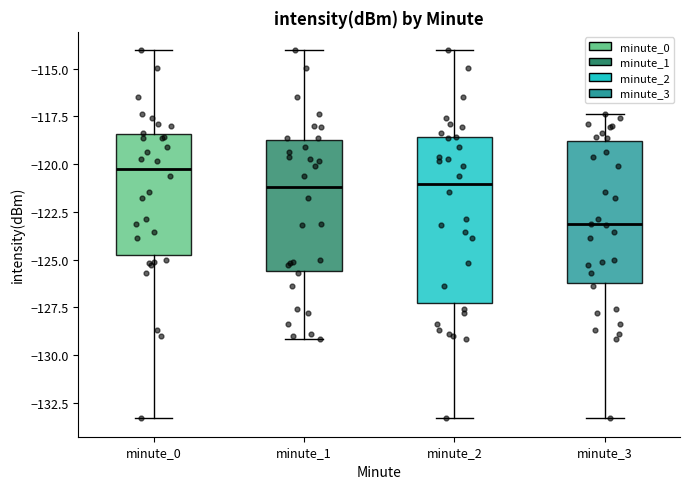

Where does the upper whisker of the box for minute_0 end on the y-axis? The values are not printed on the chart, so give them approximately, as read against the axis.

-114.0